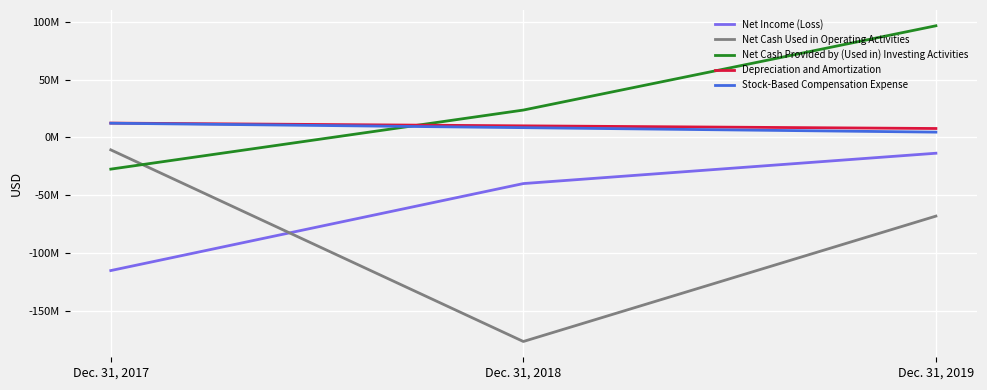

Is this an area chart (filled region under the line)?

No